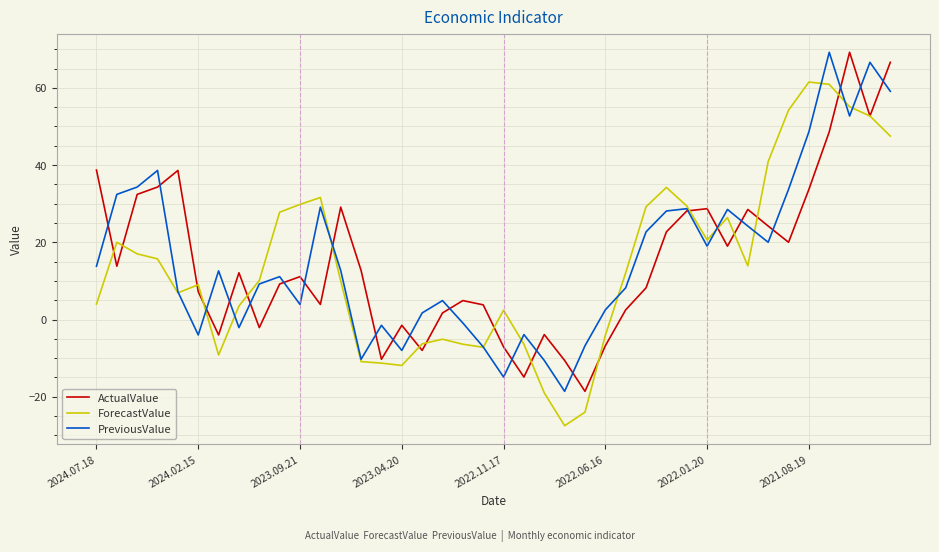

How many values in ActualValue are below zero?

11